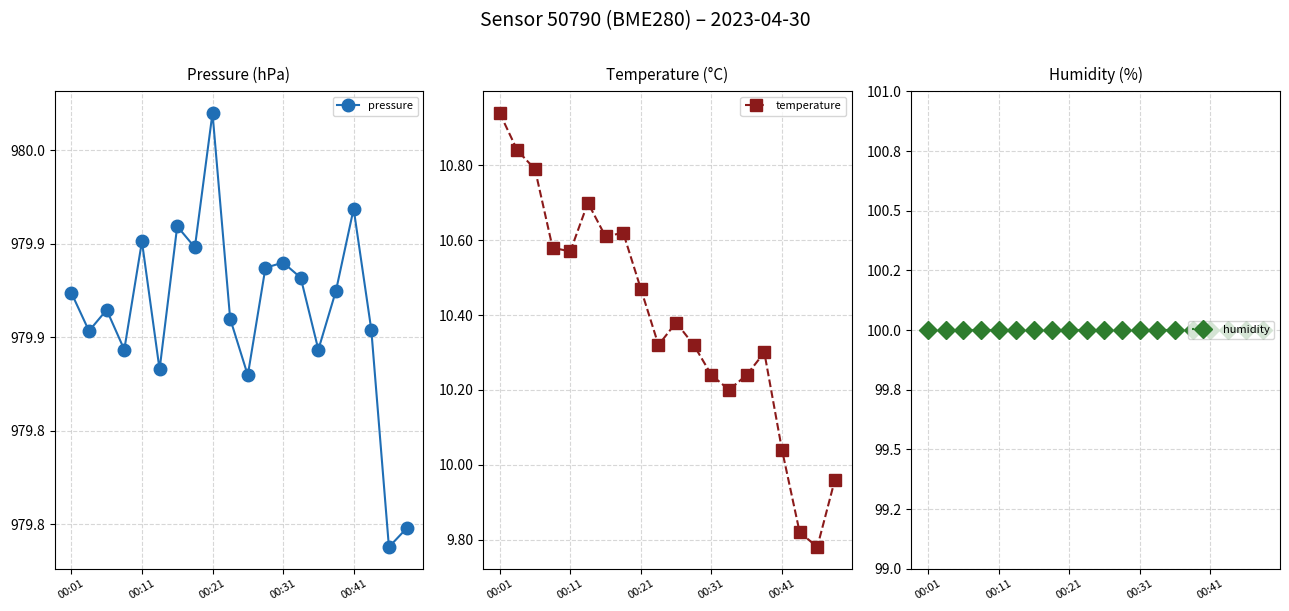

What is the spread (max minus min) of values at 5?

969.1